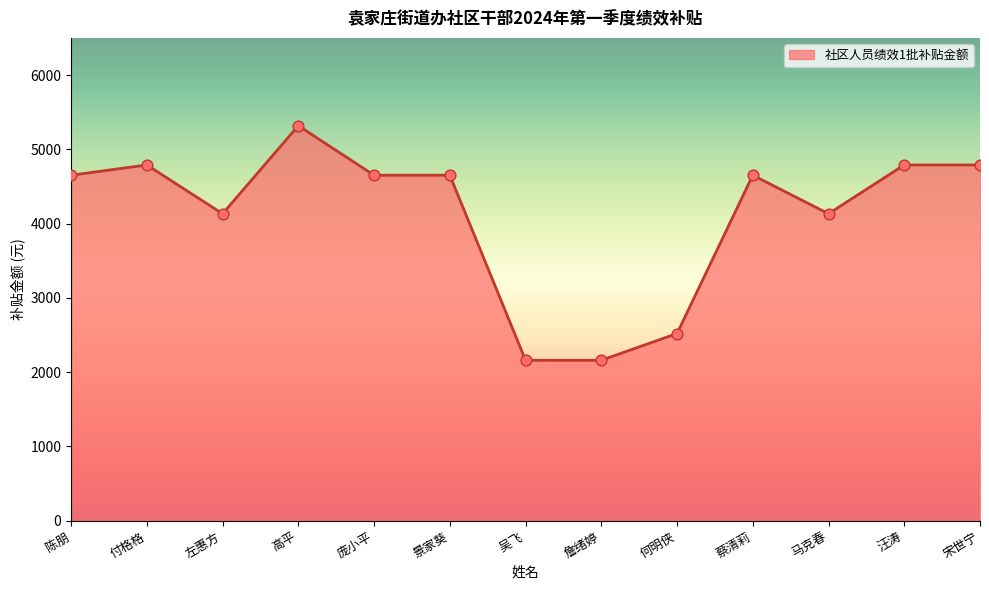

Between 吴飞 and 左惠方, which is larger?

左惠方